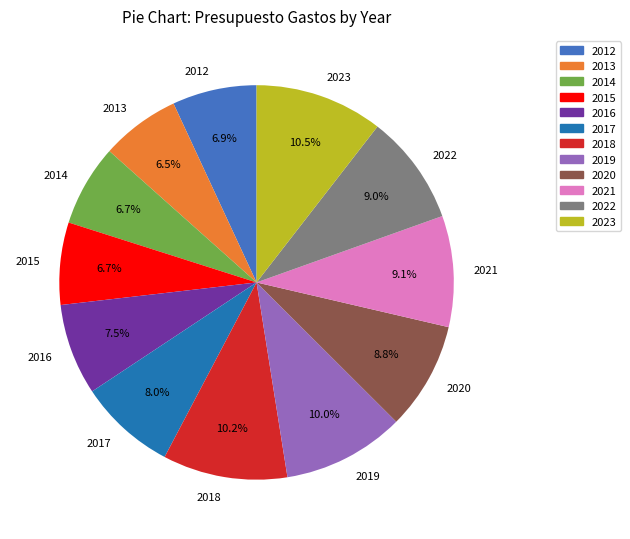

To the nearest percent, what percentage of the pie is 2012?

7%